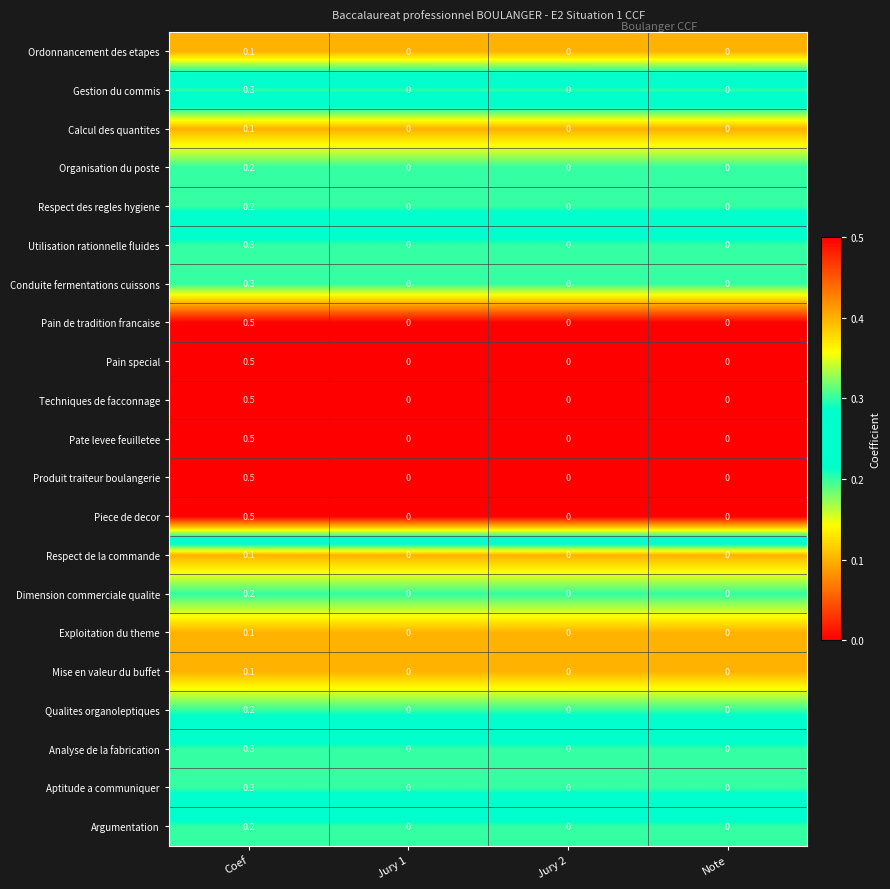

The value of Respect des regles hygiene at Jury 1 is 0.0. True or false?

True